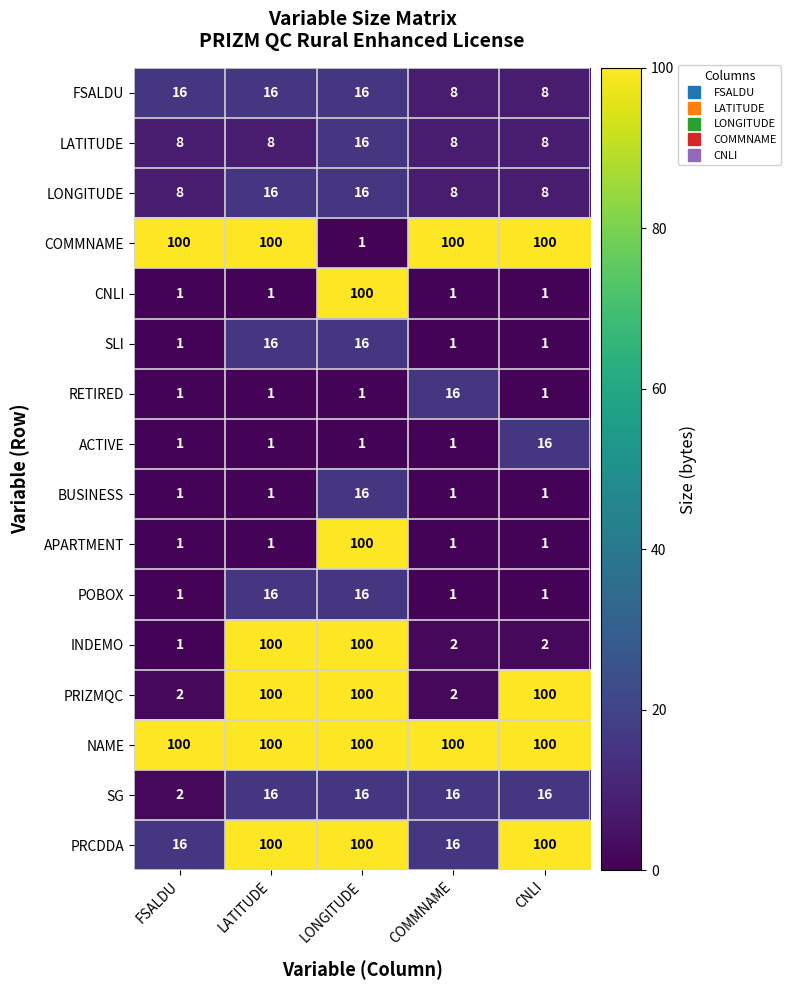

At which label does ACTIVE reach its peak?

CNLI